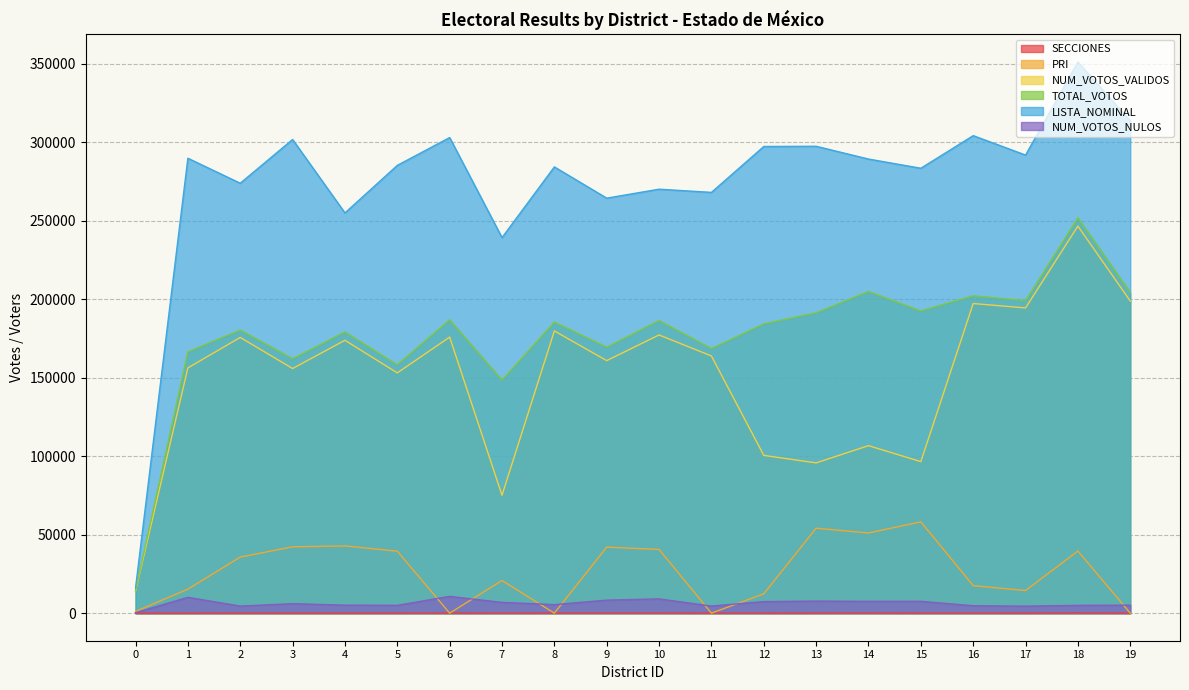

At which category does NUM_VOTOS_NULOS reach its first local valley?

2